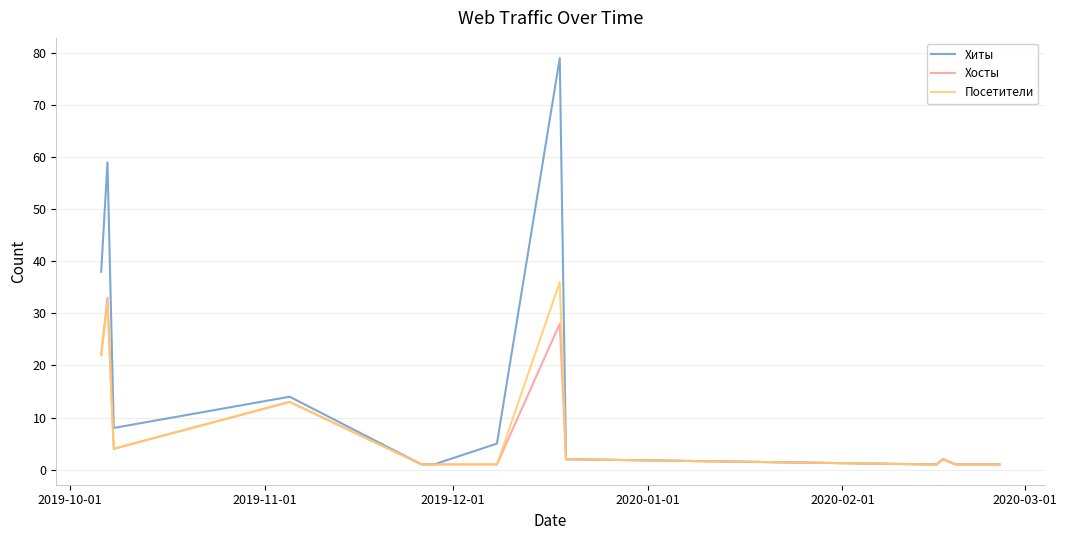

At how many categories does at least one series exceed 72?

1